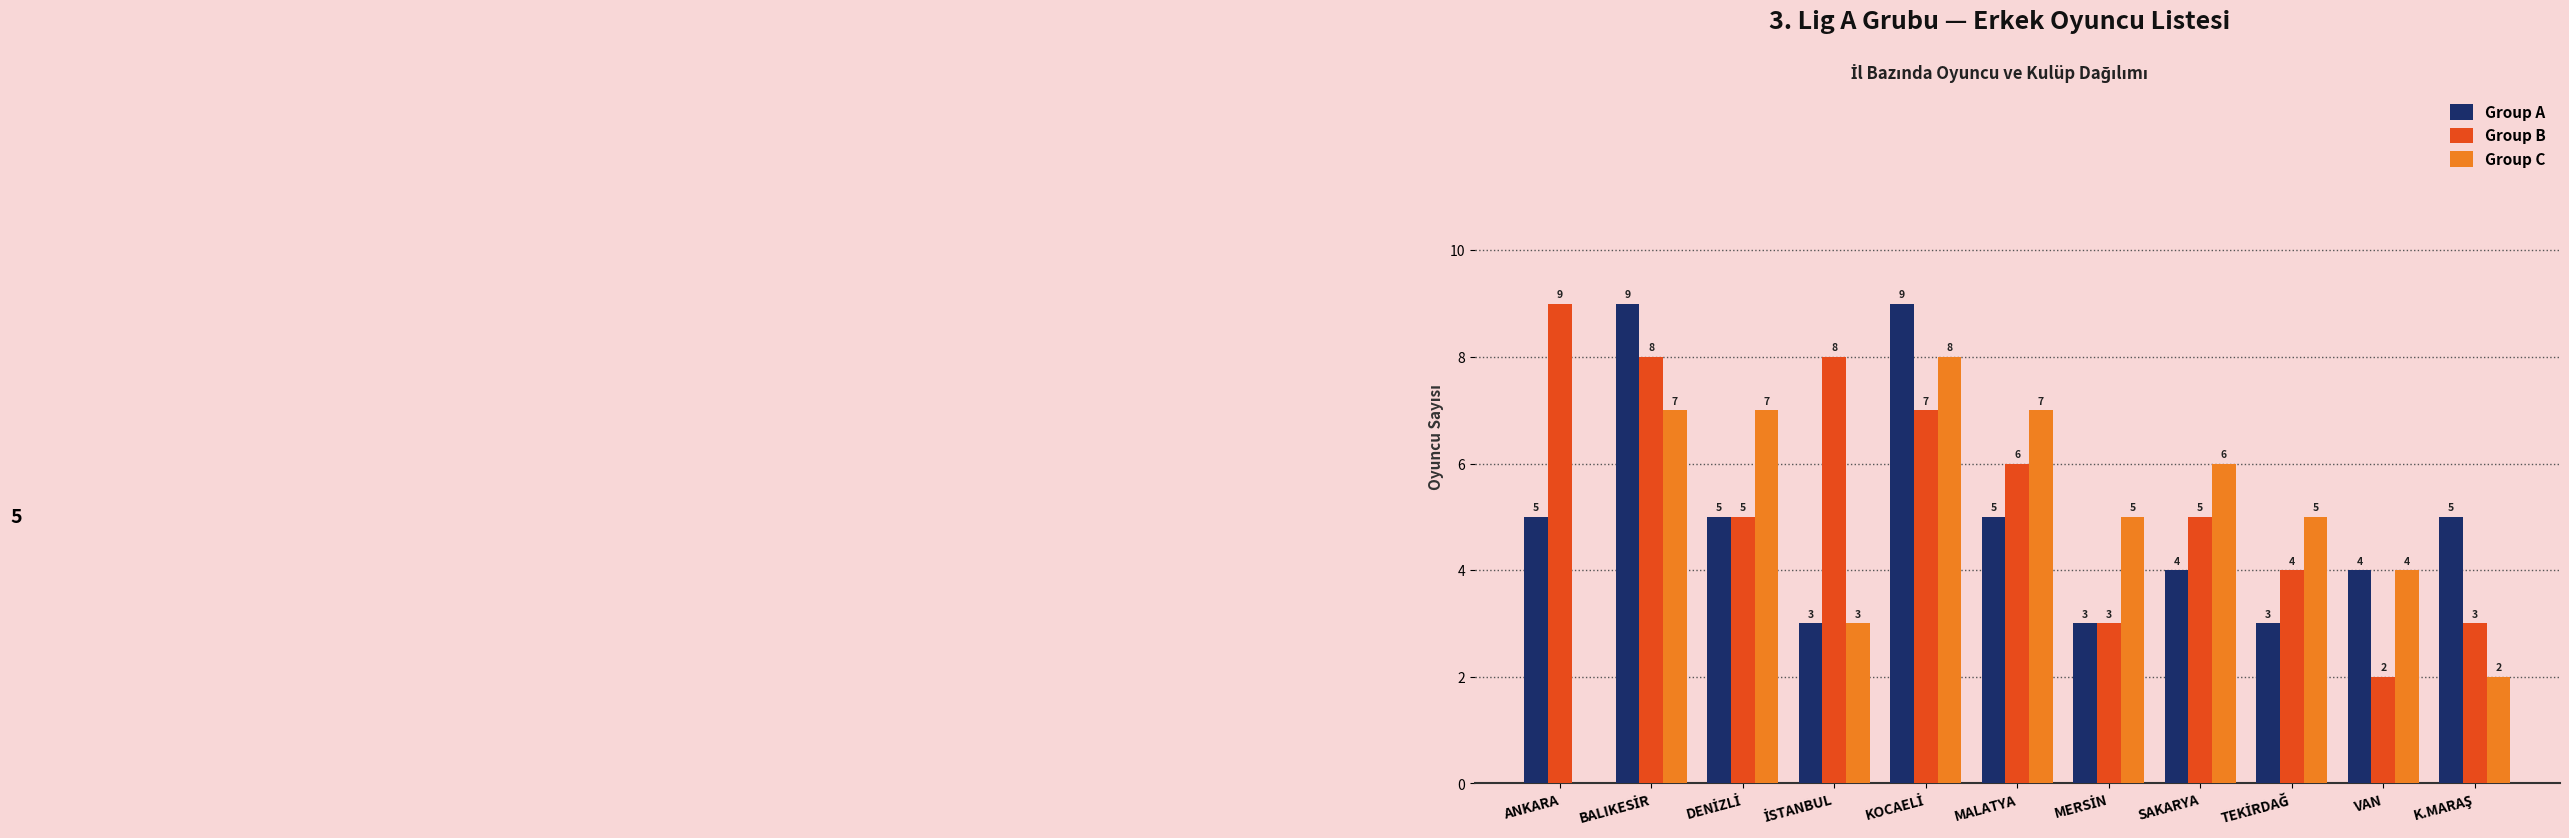

The Group C series shows 4 at MALATYA. True or false?

False